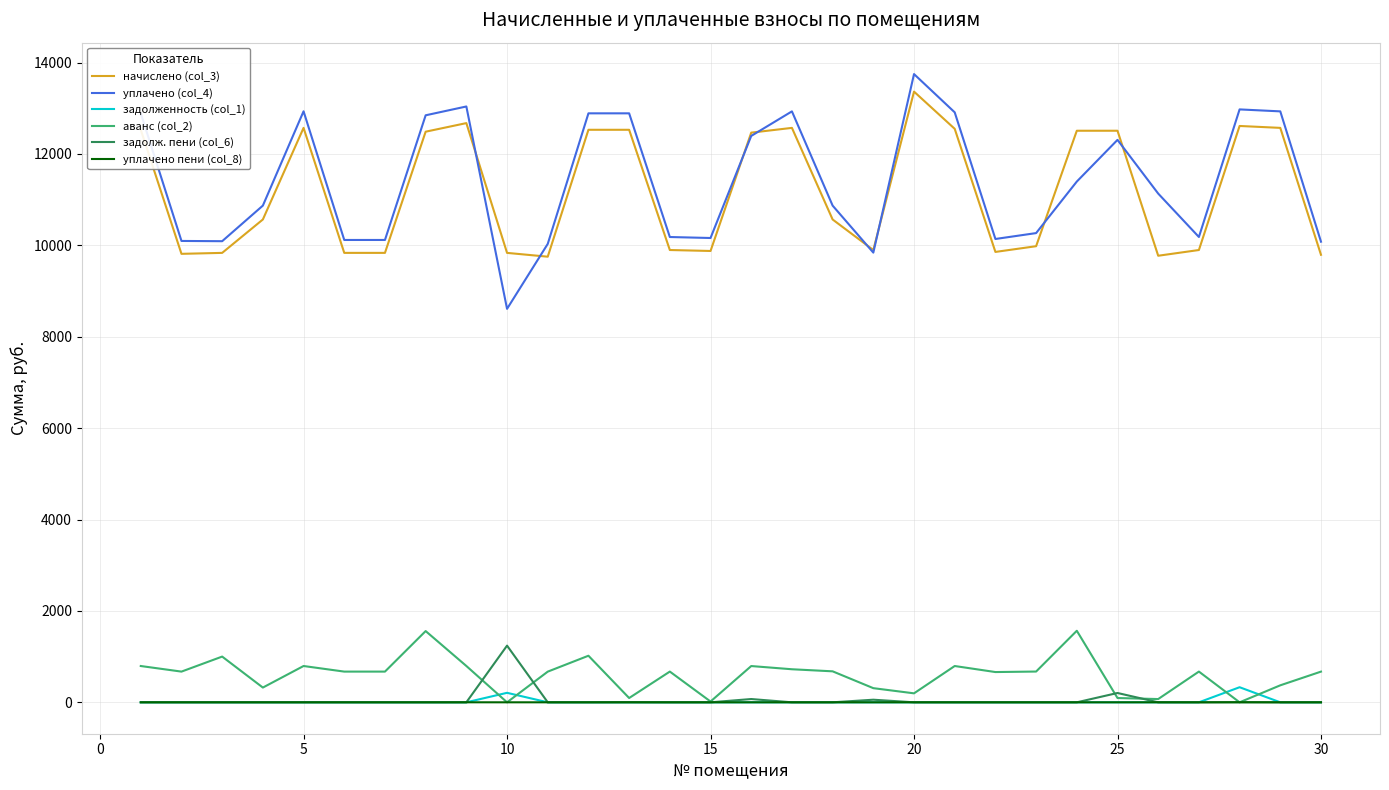

True or false: аванс (col_2) and начислено (col_3) cross at least once.

False